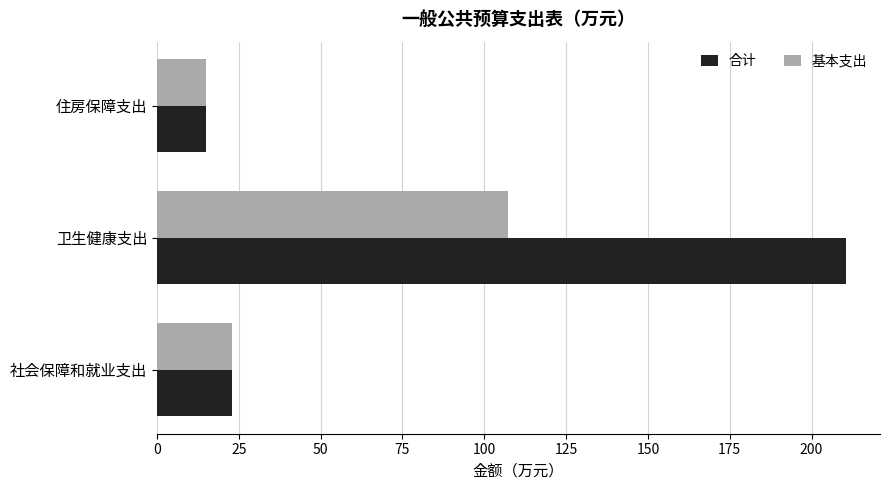

What is the average value of the 合计 series?

82.8